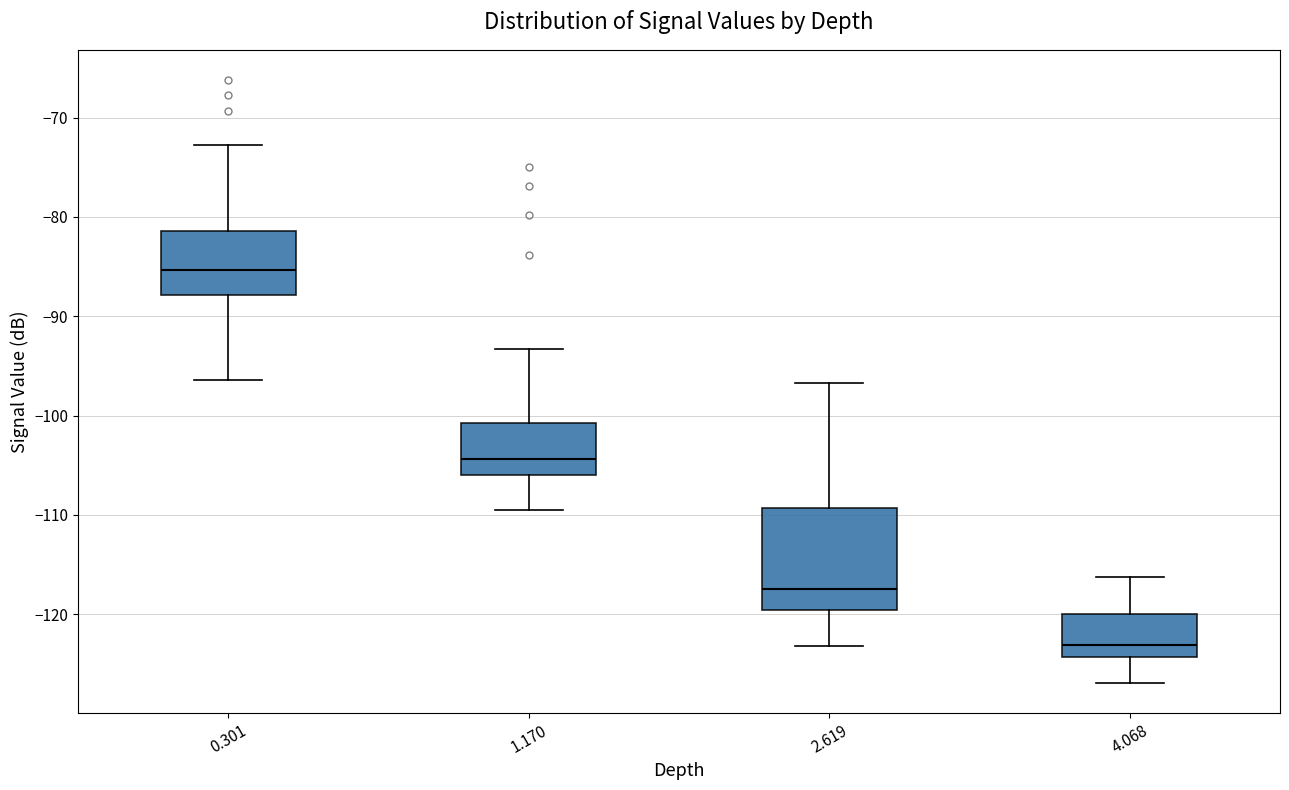

Where does the lower whisker of the box at x = 0.301 end on the y-axis? The values are not printed on the chart, so give them approximately, as read against the axis.

-96